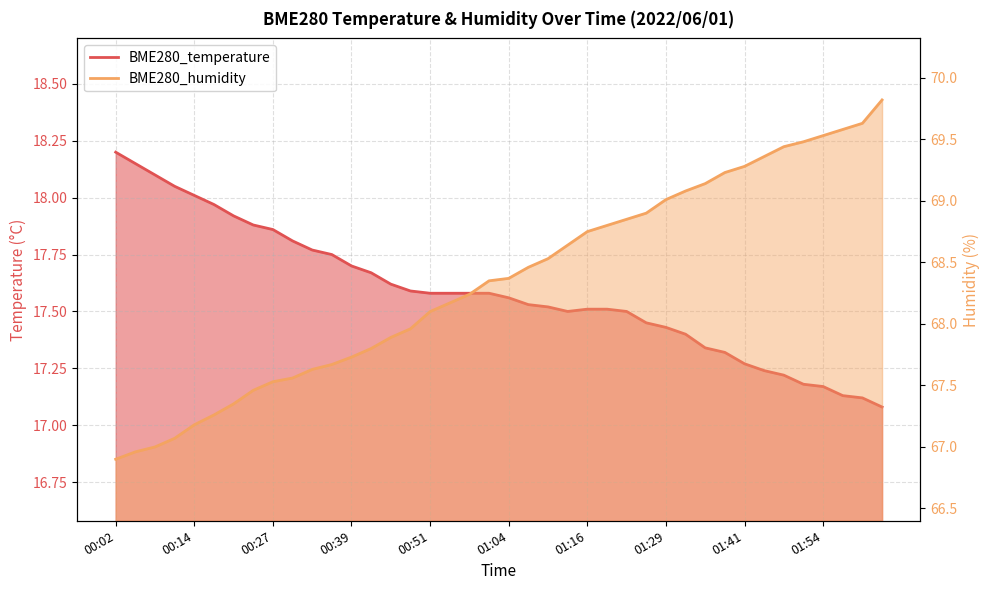

List the series in order of their overall mean, highest first.

BME280_humidity, BME280_temperature